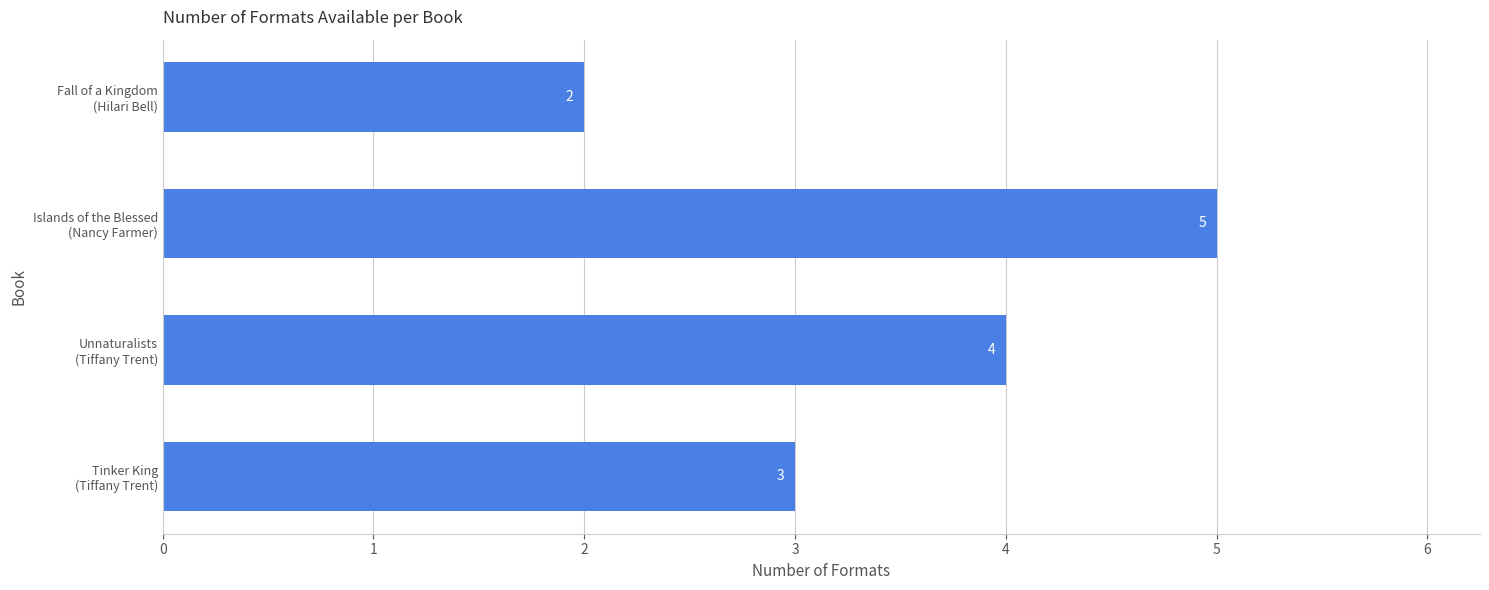

What is the difference between the maximum and minimum values?

3